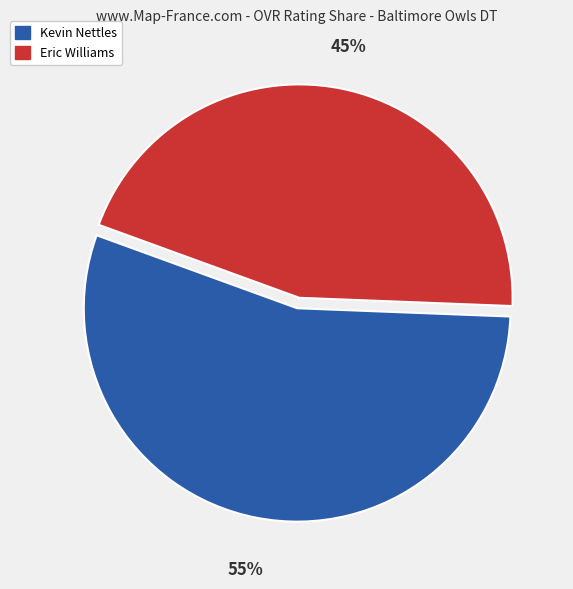

Which slice is the smallest?

Eric Williams